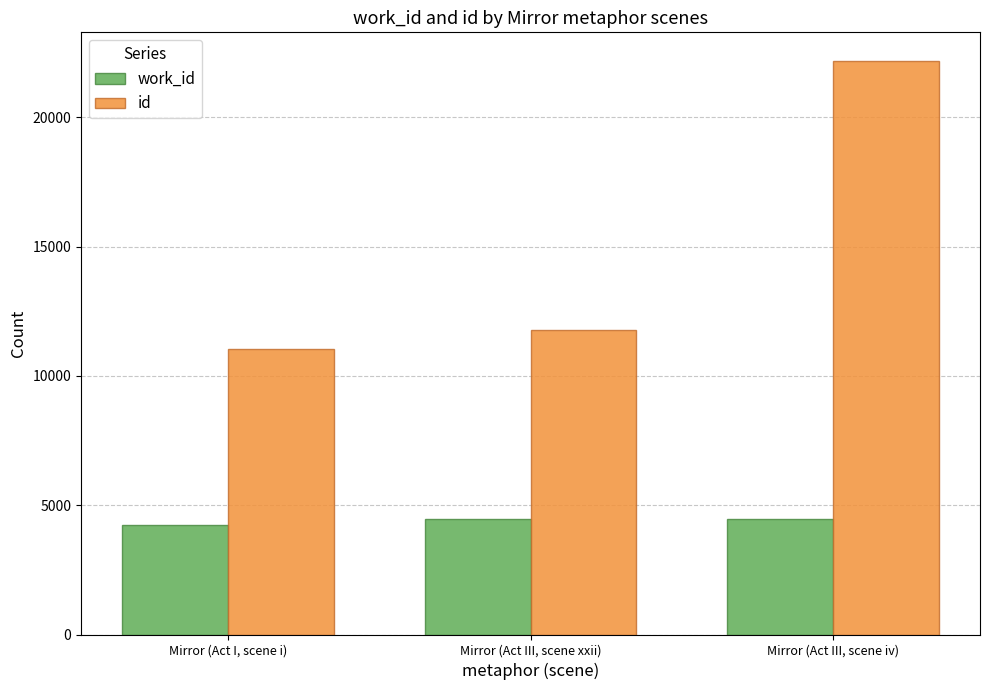

What is the sum of all work_id values?

13187